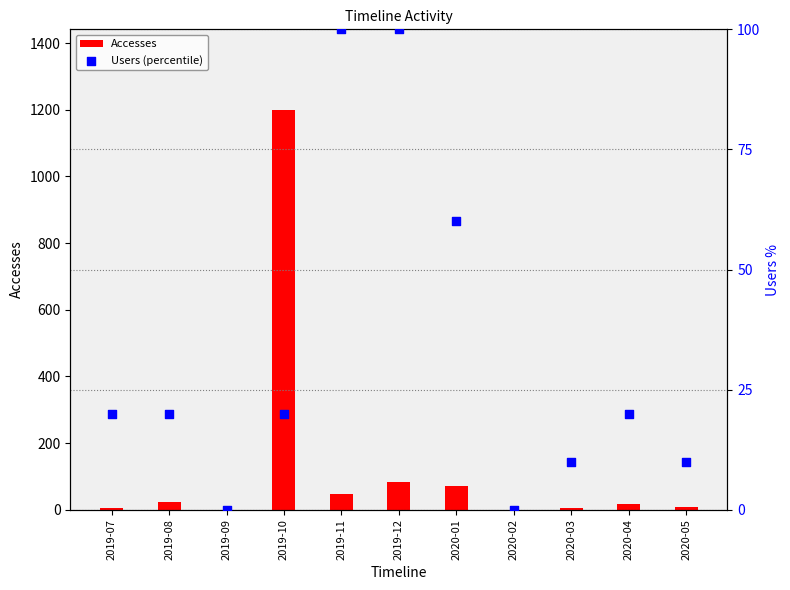

Is the value of Users (percentile) at 2020-03 greater than the value of Accesses at 2020-04?

No